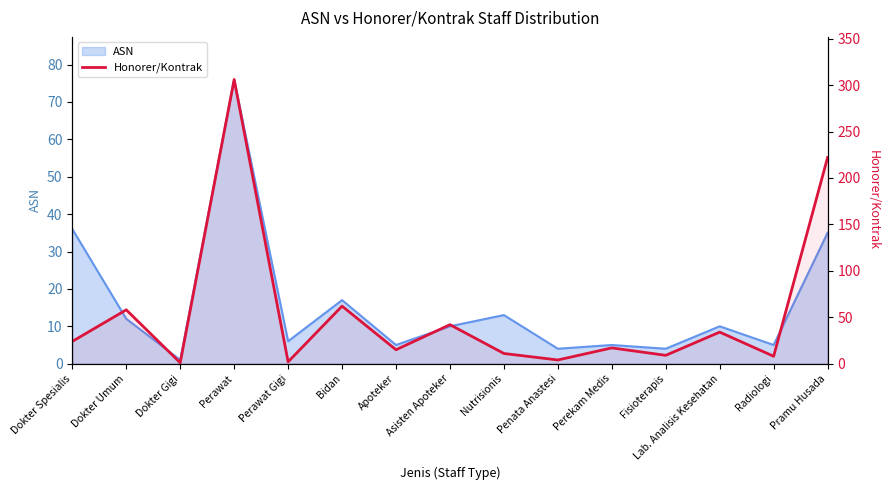

The chart shows a value of 88 at Perawat. True or false?

False